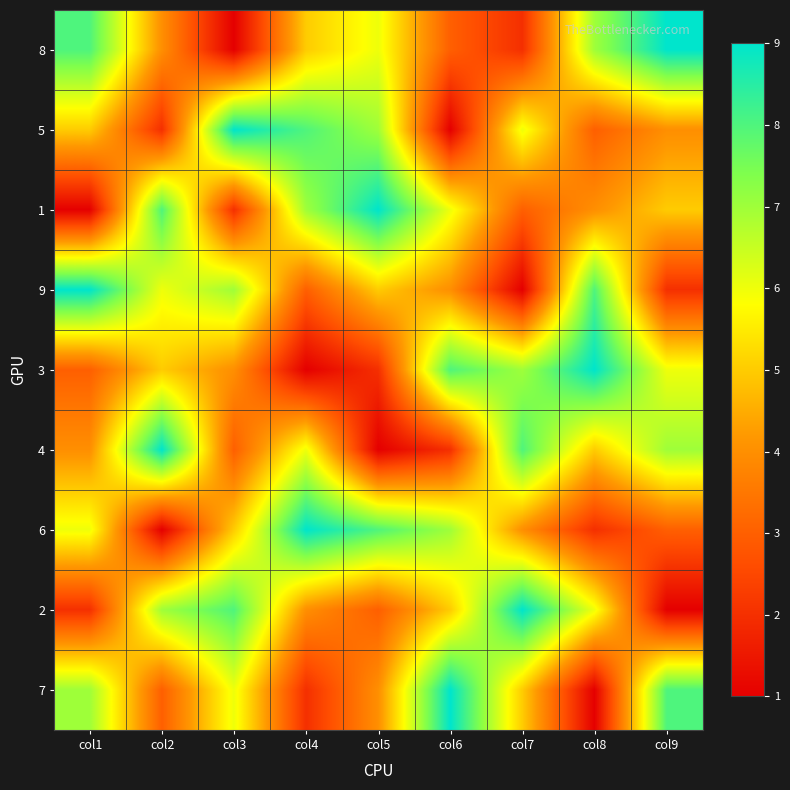

What is the spread (max minus min) of values at col6?

8